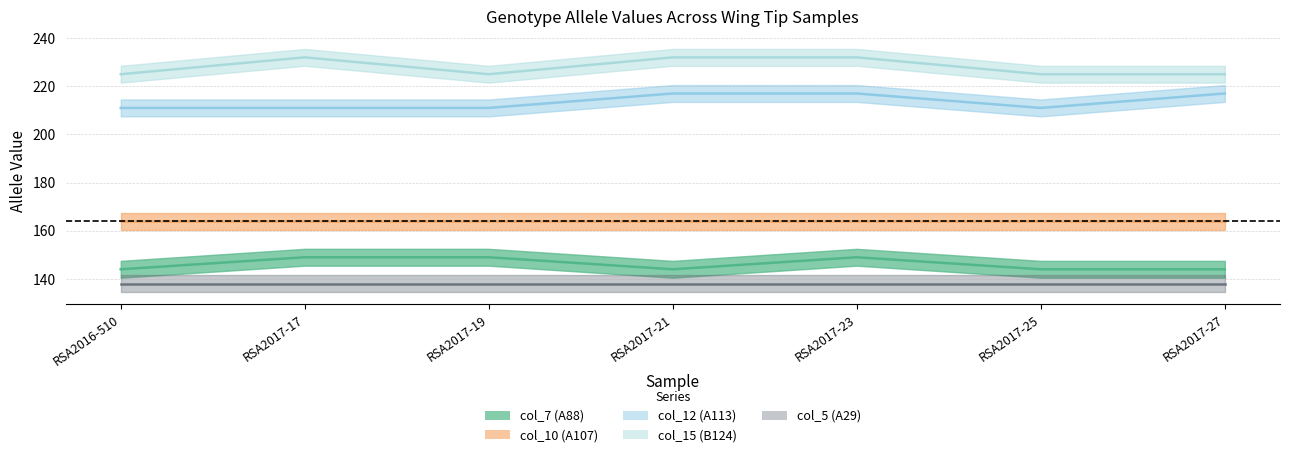

What is the difference between the col_12 (A113) values at RSA2017-19 and RSA2017-27?

6